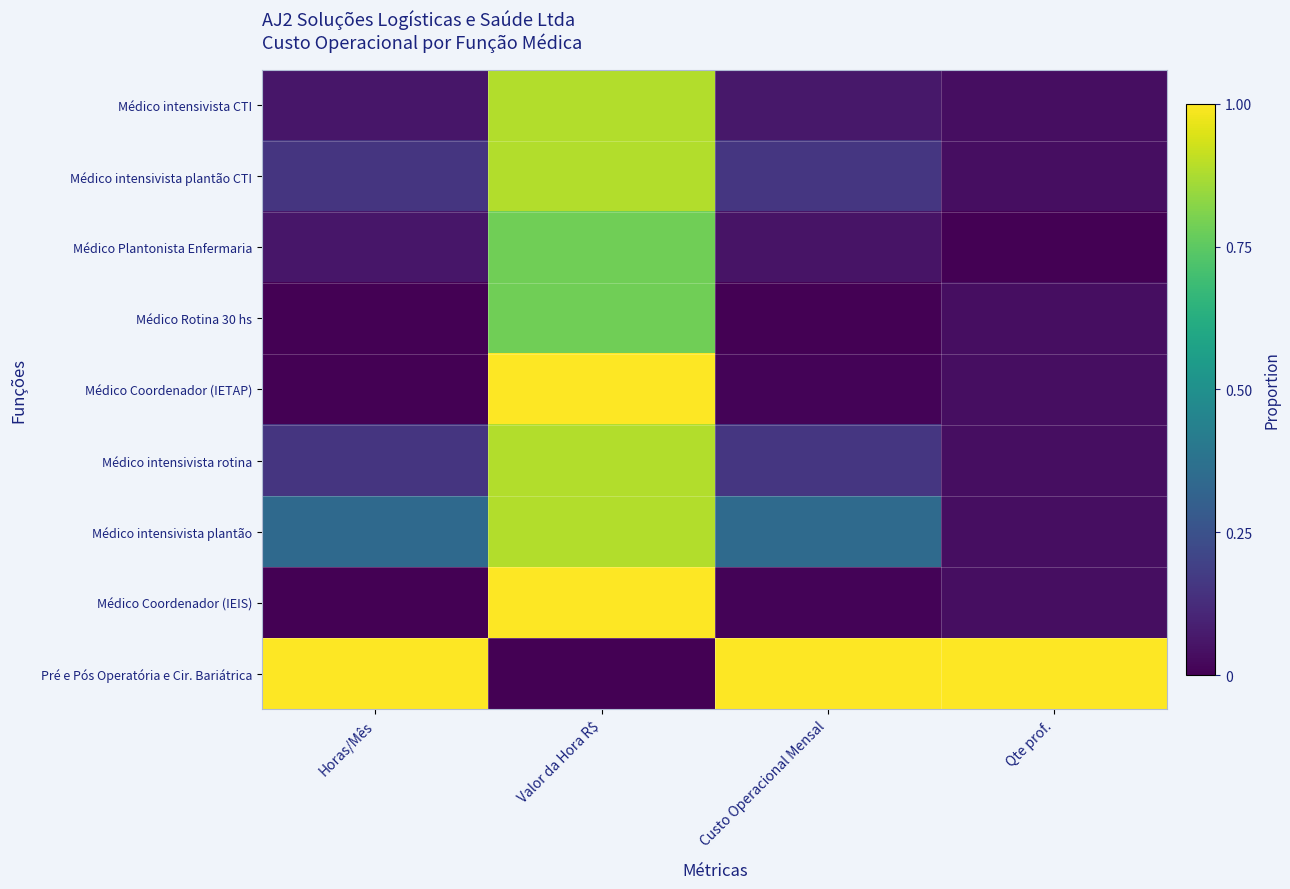

Reading right to left, extract all data points from this chart.

Médico intensivista CTI: Qte prof.=0.0	Custo Operacional Mensal=0.1	Valor da Hora R$=0.9	Horas/Mês=0.1
Médico intensivista plantão CTI: Qte prof.=0.0	Custo Operacional Mensal=0.2	Valor da Hora R$=0.9	Horas/Mês=0.2
Médico Plantonista Enfermaria: Qte prof.=0.0	Custo Operacional Mensal=0.1	Valor da Hora R$=0.8	Horas/Mês=0.1
Médico Rotina 30 hs: Qte prof.=0.0	Custo Operacional Mensal=0.0	Valor da Hora R$=0.8	Horas/Mês=0.0
Médico Coordenador (IETAP): Qte prof.=0.0	Custo Operacional Mensal=0.0	Valor da Hora R$=1.0	Horas/Mês=0.0
Médico intensivista rotina: Qte prof.=0.0	Custo Operacional Mensal=0.2	Valor da Hora R$=0.9	Horas/Mês=0.2
Médico intensivista plantão: Qte prof.=0.0	Custo Operacional Mensal=0.3	Valor da Hora R$=0.9	Horas/Mês=0.3
Médico Coordenador (IEIS): Qte prof.=0.0	Custo Operacional Mensal=0.0	Valor da Hora R$=1.0	Horas/Mês=0.0
Pré e Pós Operatória e Cir. Bariátrica: Qte prof.=1.0	Custo Operacional Mensal=1.0	Valor da Hora R$=0.0	Horas/Mês=1.0